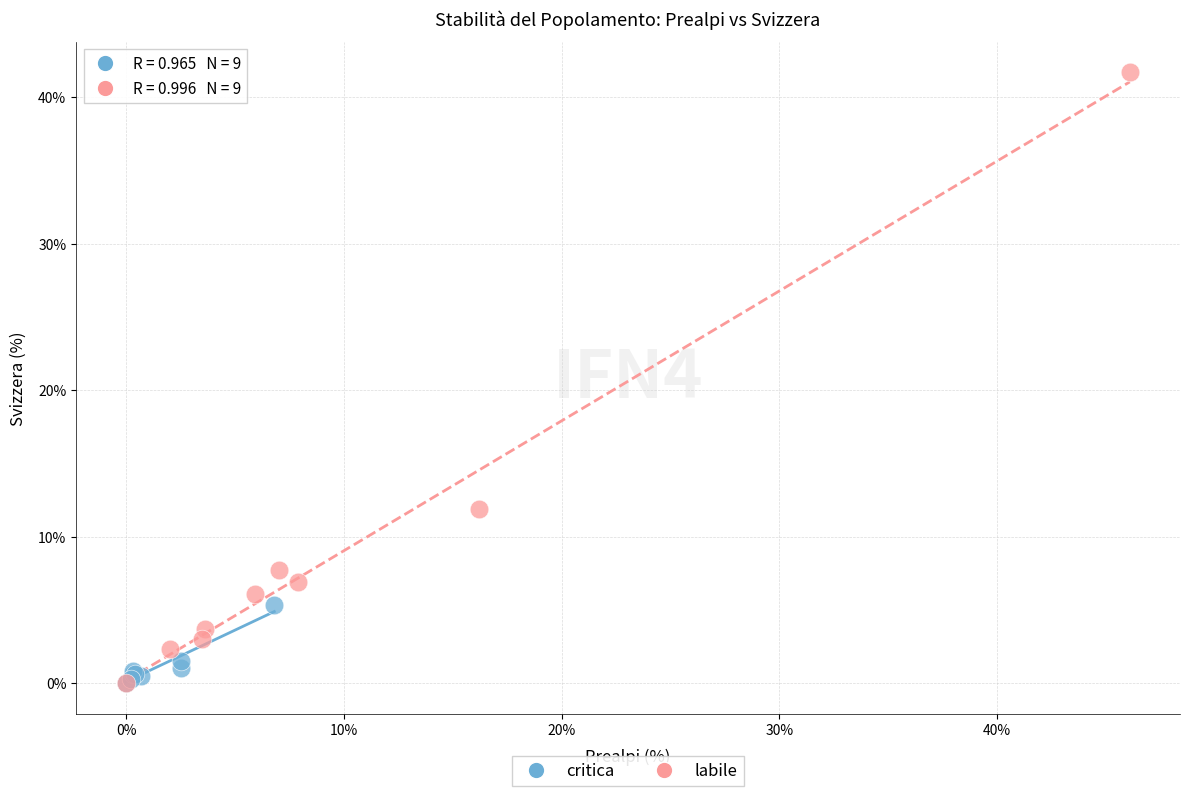

Which series has the largest Y range (max minus min)?

labile